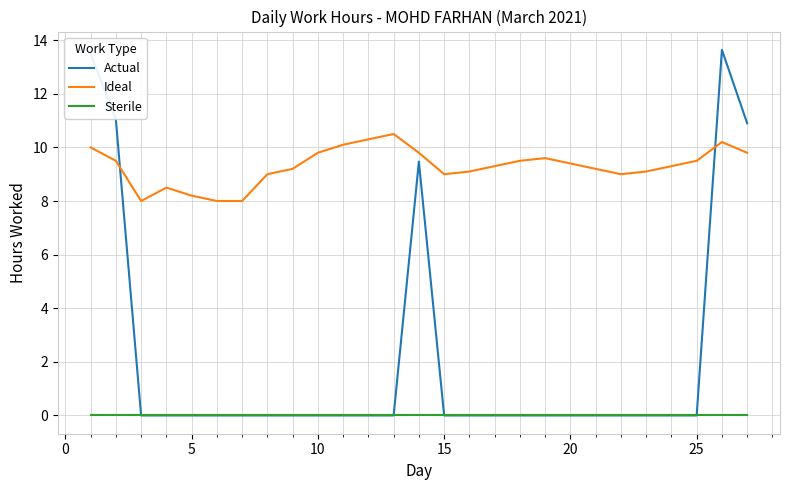

Which series ends up on top after the final intersection of Ideal and Actual?

Actual